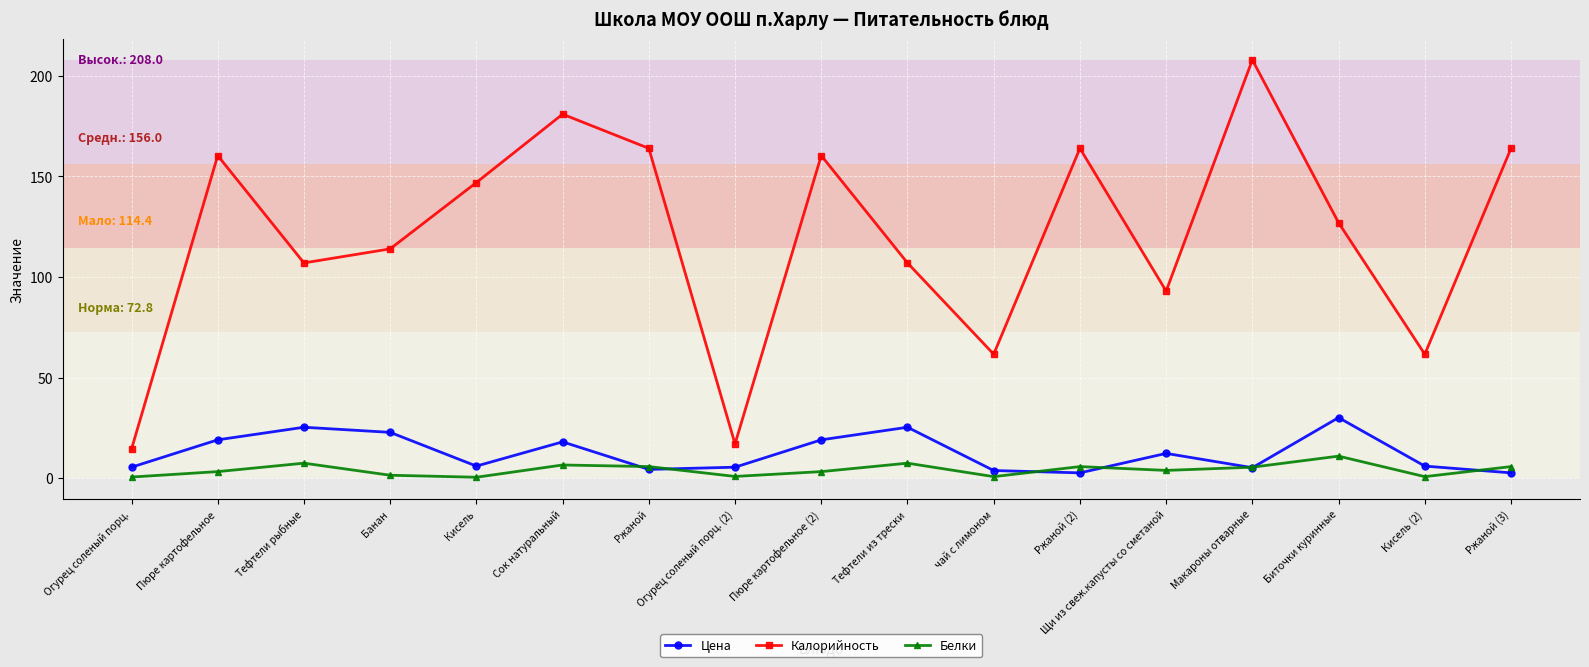

What is the lowest value of the Цена series?

2.6